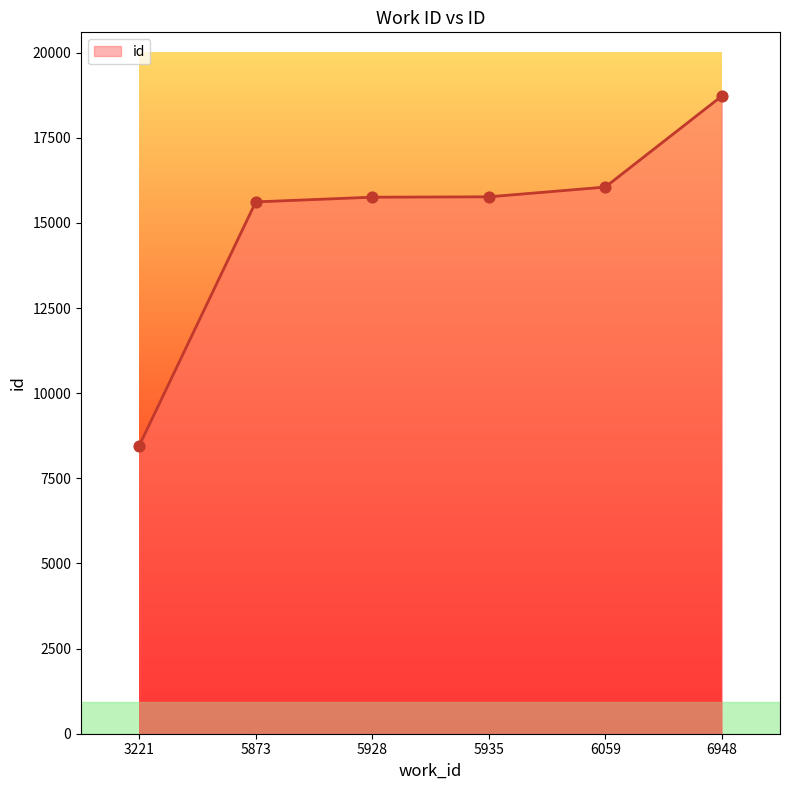

What is the ratio of the value at 3221 to the value at 6948?

0.5